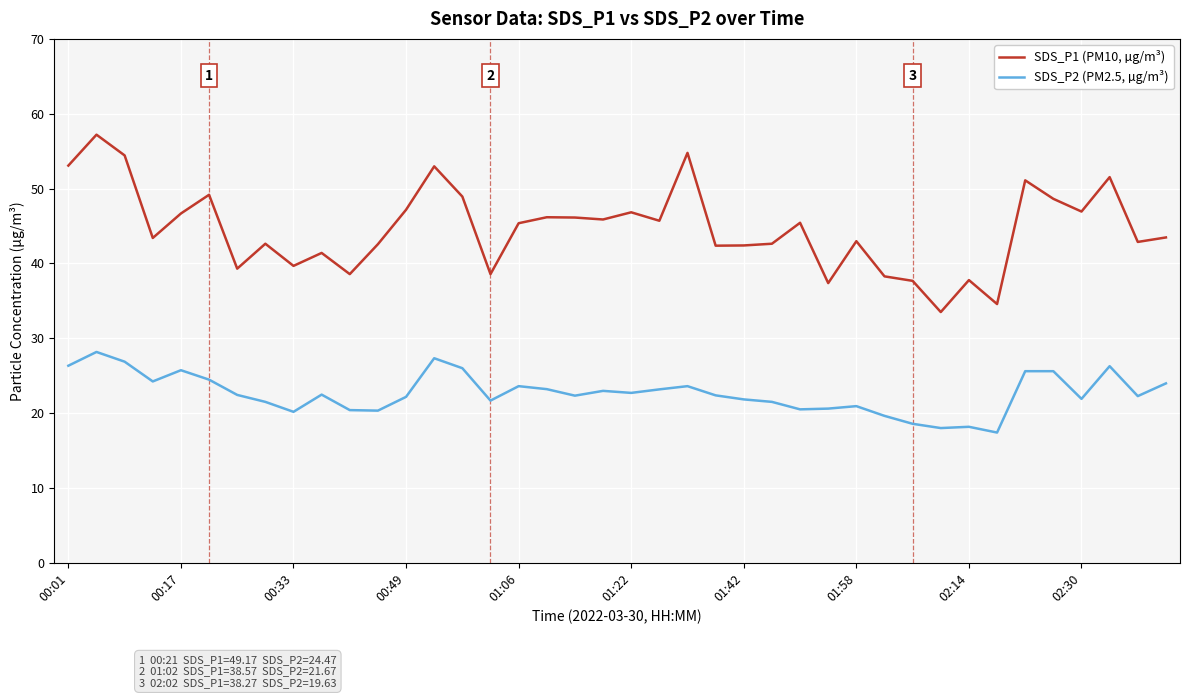

Count the number of categories in the chart.

40